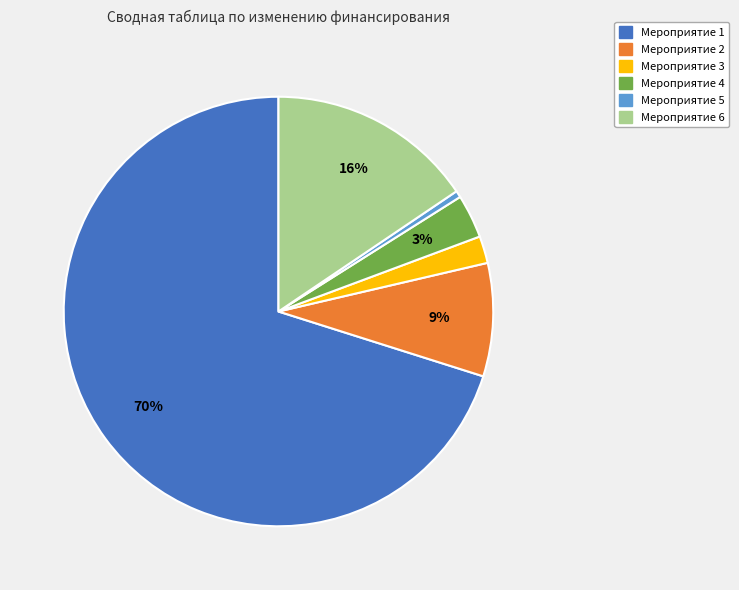

To the nearest percent, what is the difference between the largest and smallest slice percentages?

70%